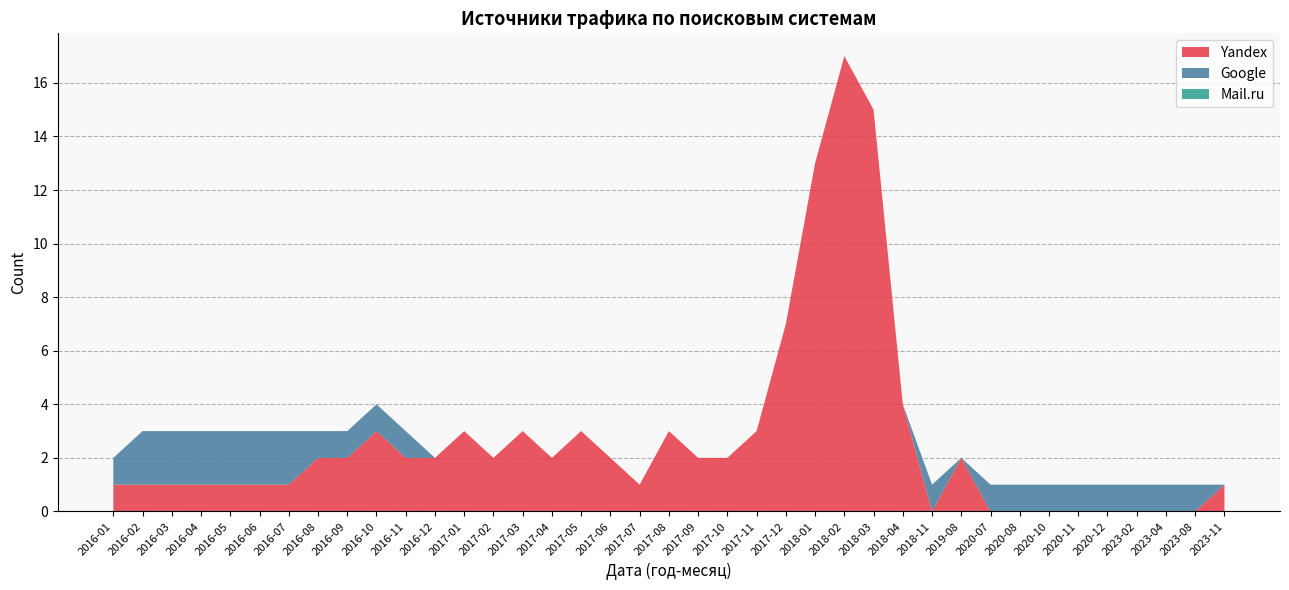

At which category is the sum across all series the highest?

2018-02